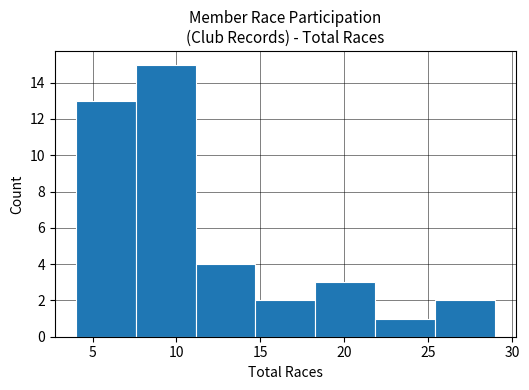

How tall is the bar that spans 4.0 to 7.5 on the x-axis? Neither the bar edges nor the heights are printed on the chart, so give them approximately, as read against the axes.

13